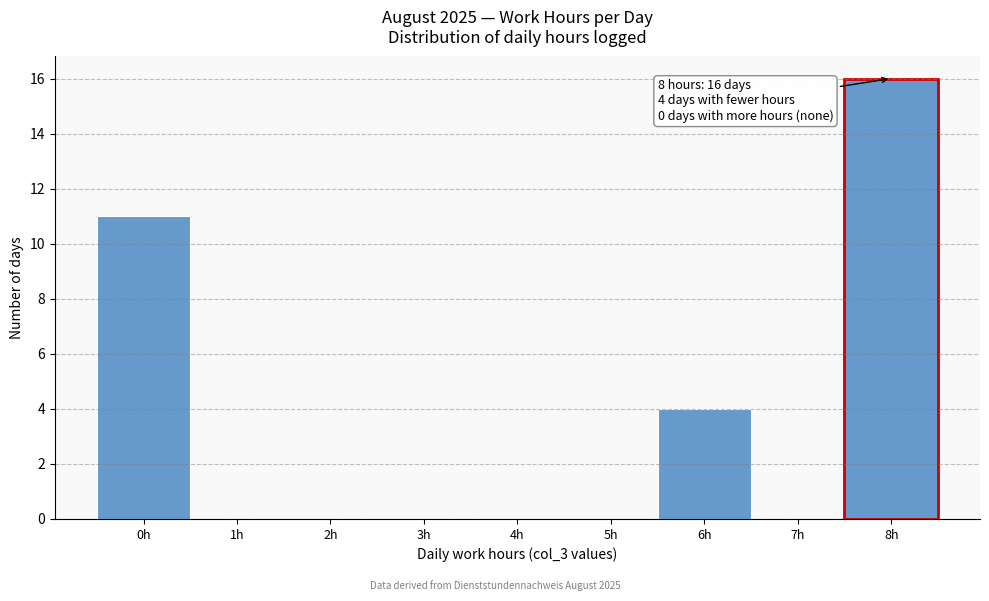

Over which range of the x-axis is the bar tallest?

7.5 to 8.5